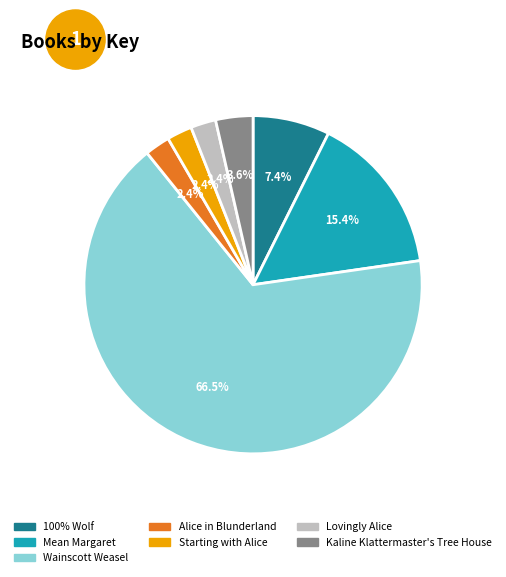

The Mean Margaret slice represents 6% of the pie. True or false?

False